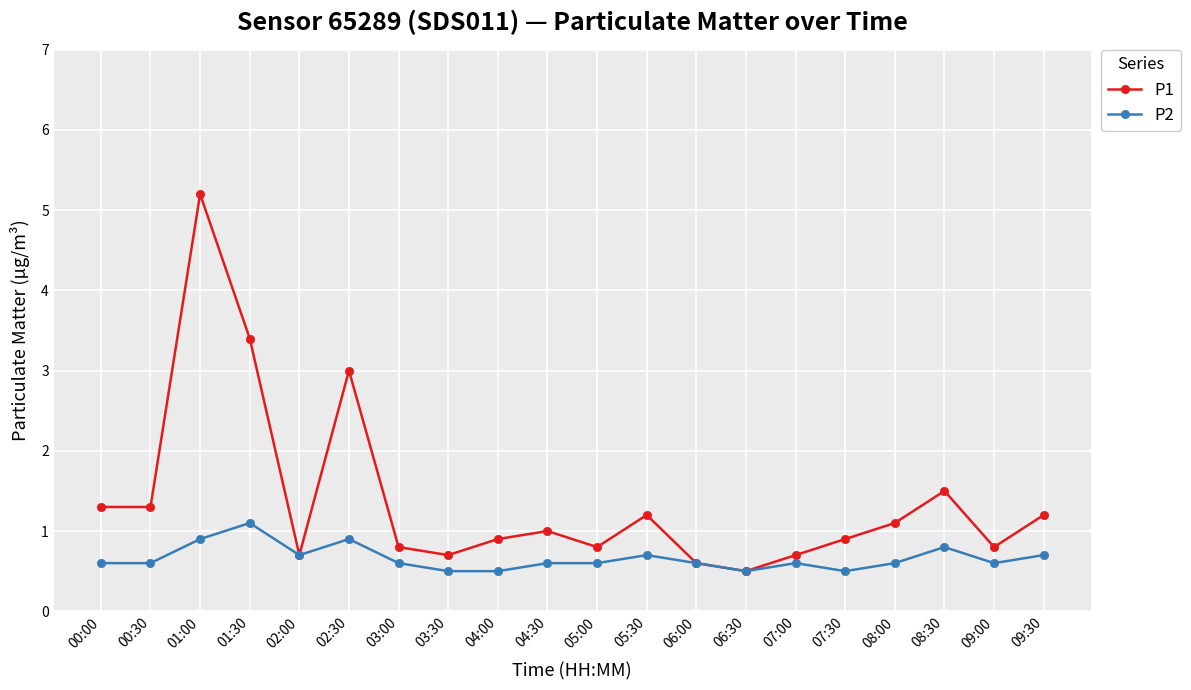

At which label does P2 reach its peak?

01:30